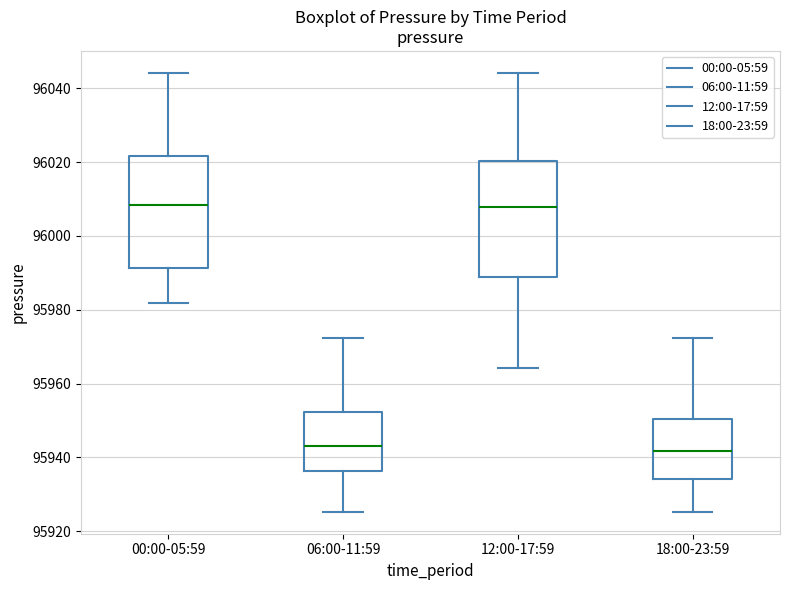

Where does the median line of the box for 18:00-23:59 sit on the y-axis? The values are not printed on the chart, so give them approximately, as read against the axis.

95942